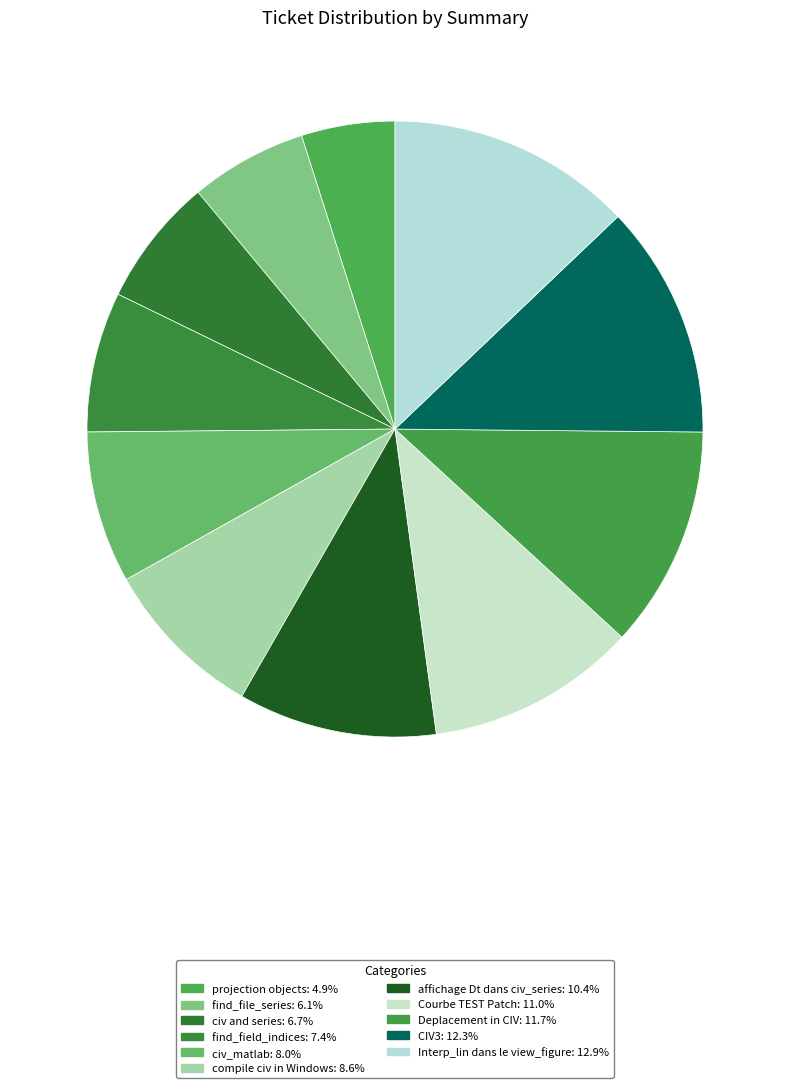

To the nearest percent, what is the difference between the largest and smallest slice percentages?

8%